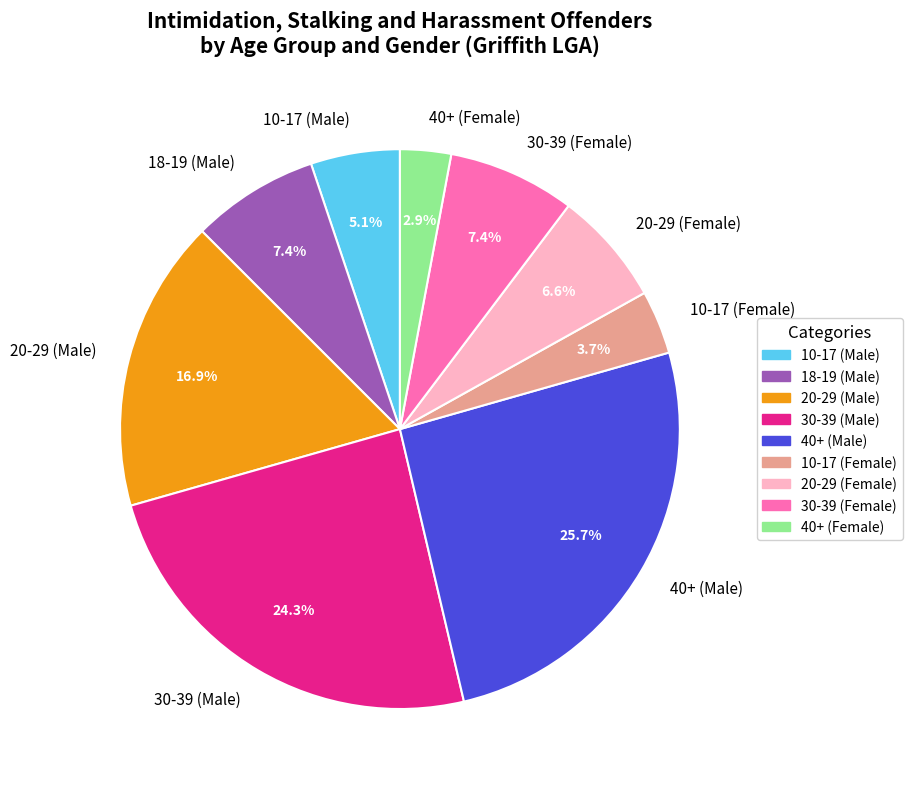

What is the smallest slice in the pie chart?

40+ (Female)